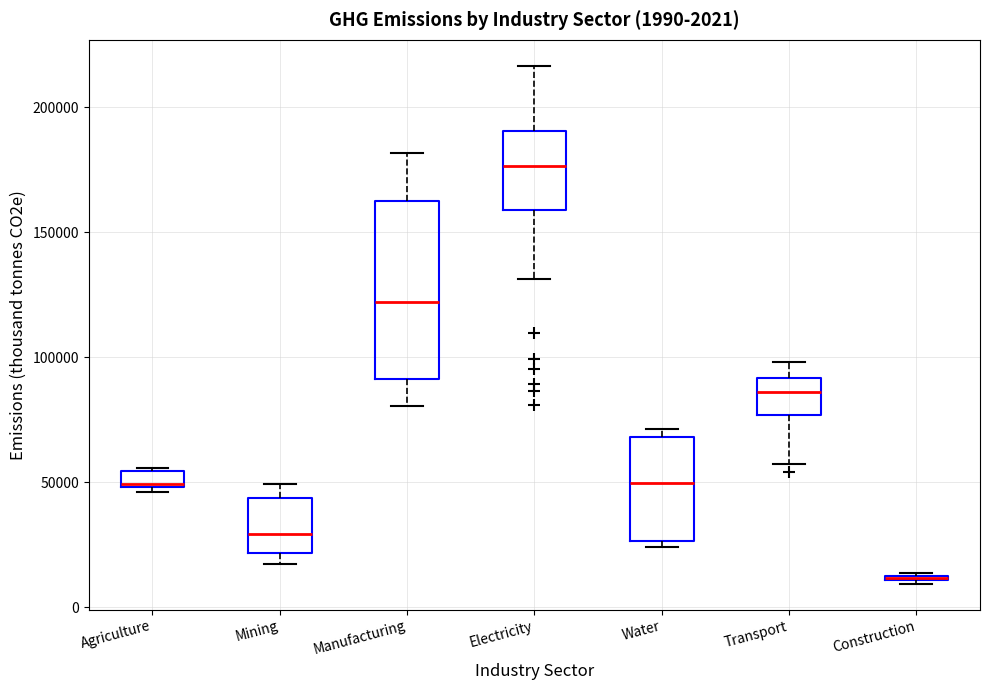

Comparing the boxes themselves (not the whiskers), which one is the tallest?

Manufacturing